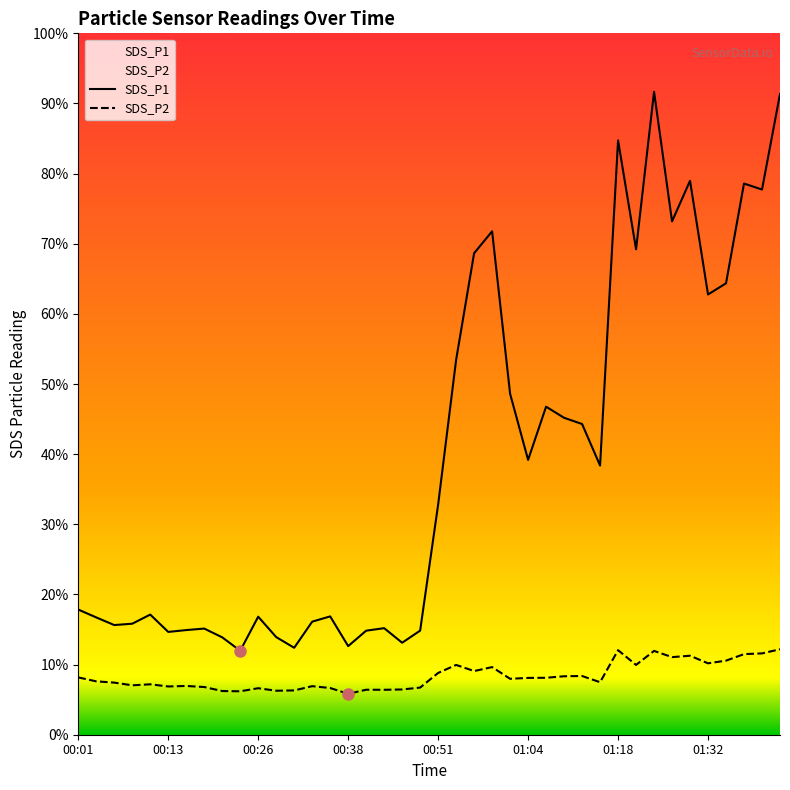

Between 01:10 and 01:29, which is larger?

01:29